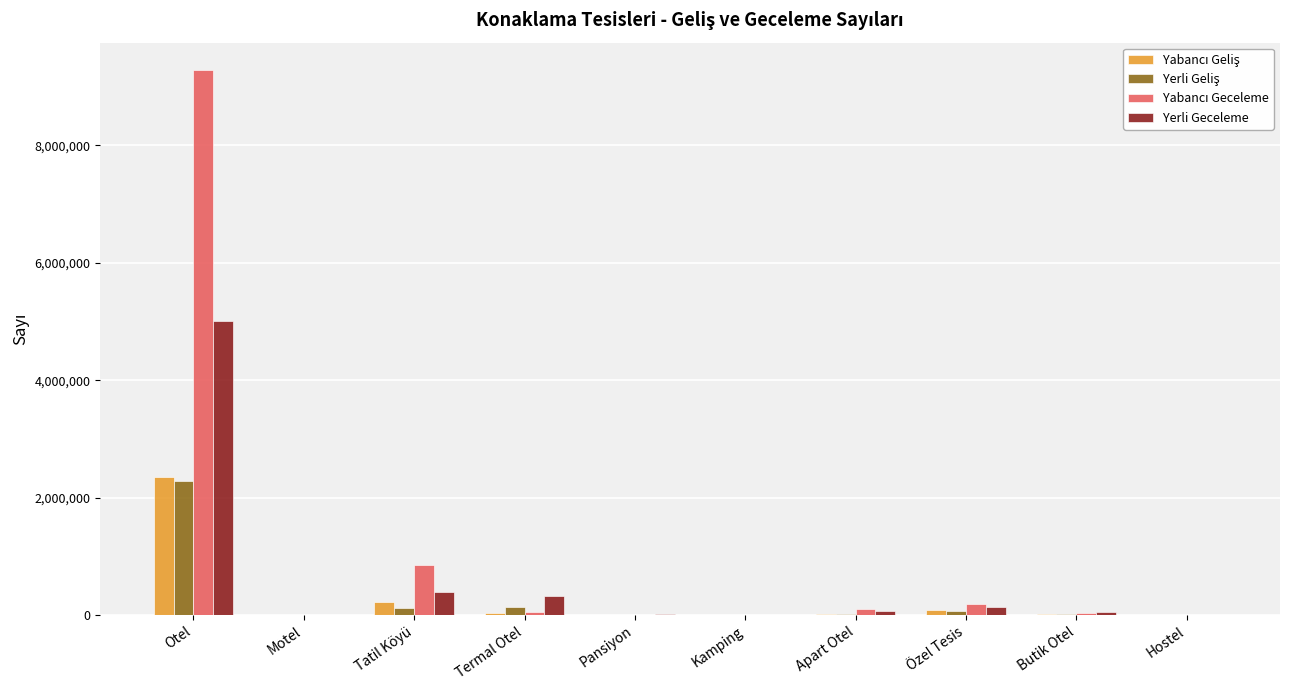

True or false: Yerli Geceleme has a value of 327786 at Termal Otel.

True